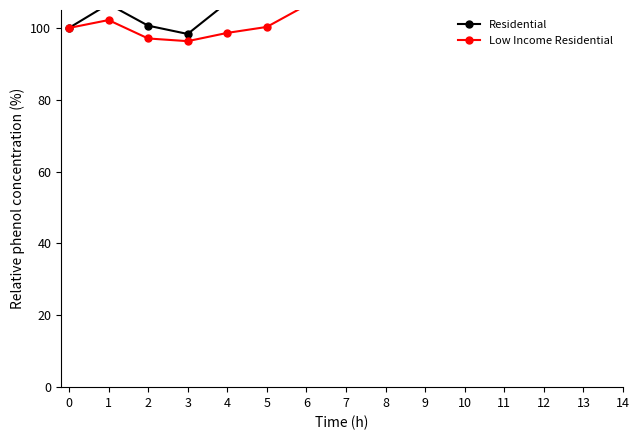

How many values in the Low Income Residential series exceed 107?

7